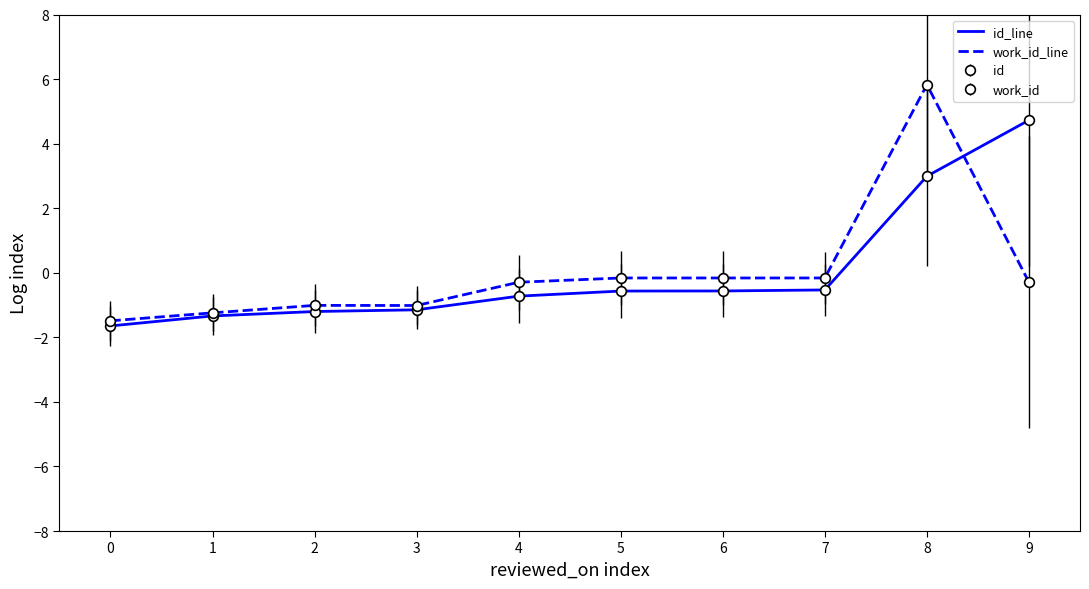

How many times do id_line and work_id_line cross each other?

1